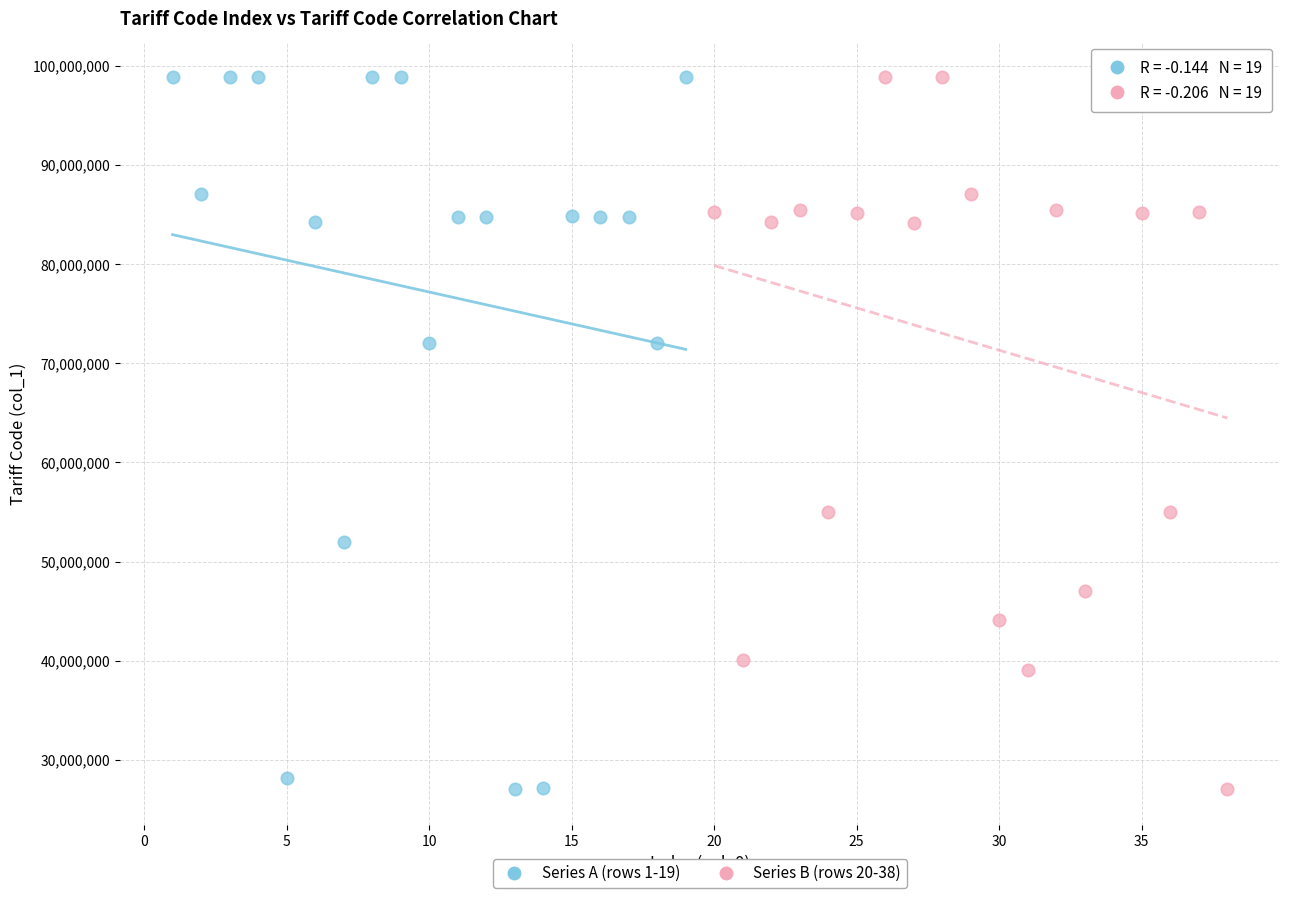

What are all the series names shown in the legend?

Series A (rows 1-19), Series B (rows 20-38)